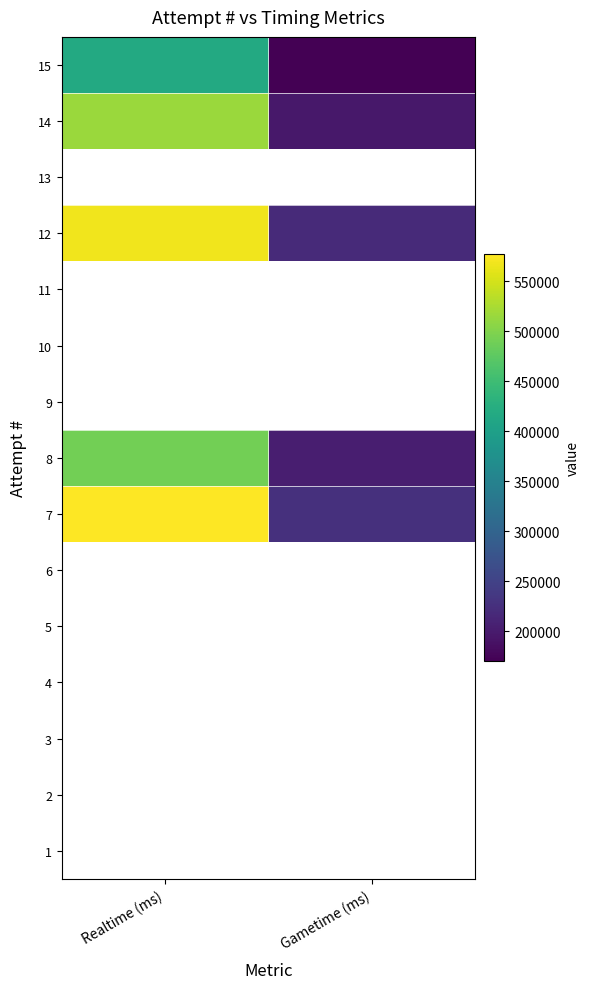

Rank the categories by 7 value from lowest to highest.

Gametime (ms), Realtime (ms)